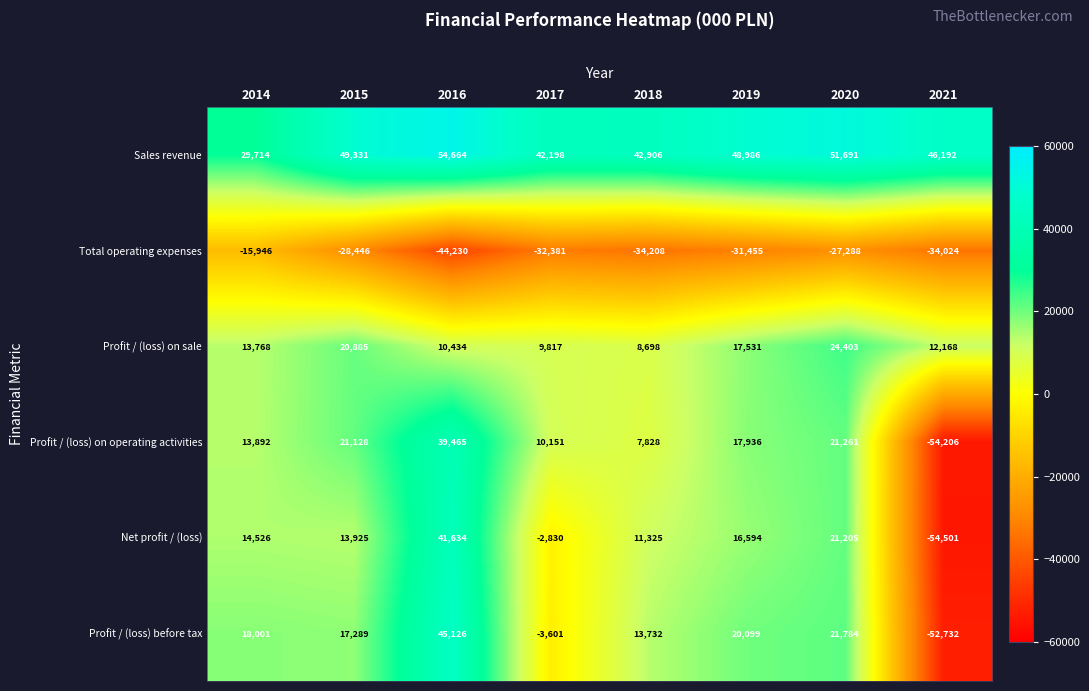

What is the minimum value for Profit / (loss) before tax?

-52732